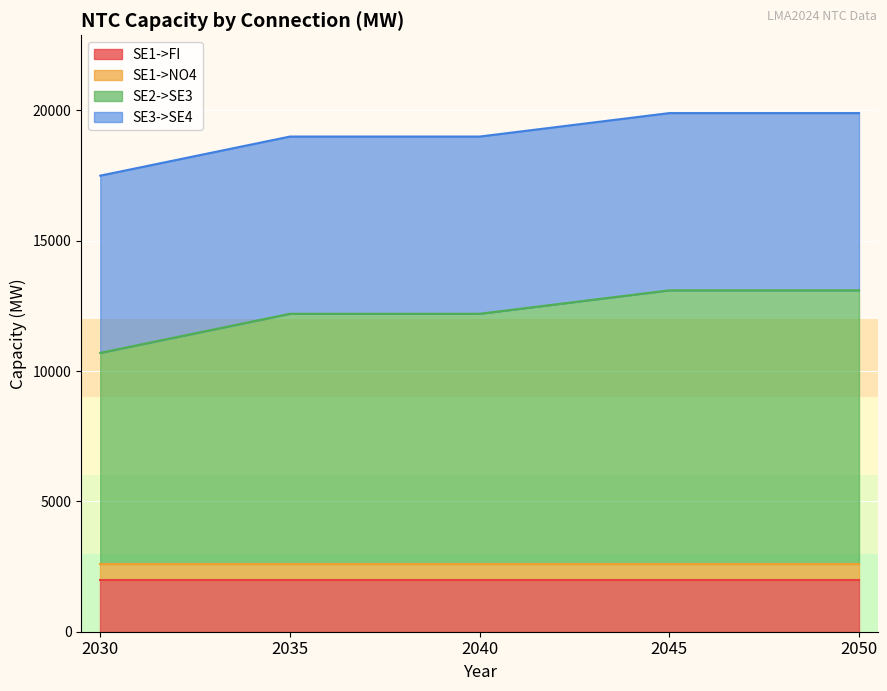

True or false: SE2->SE3 and SE1->FI intersect in this chart.

False